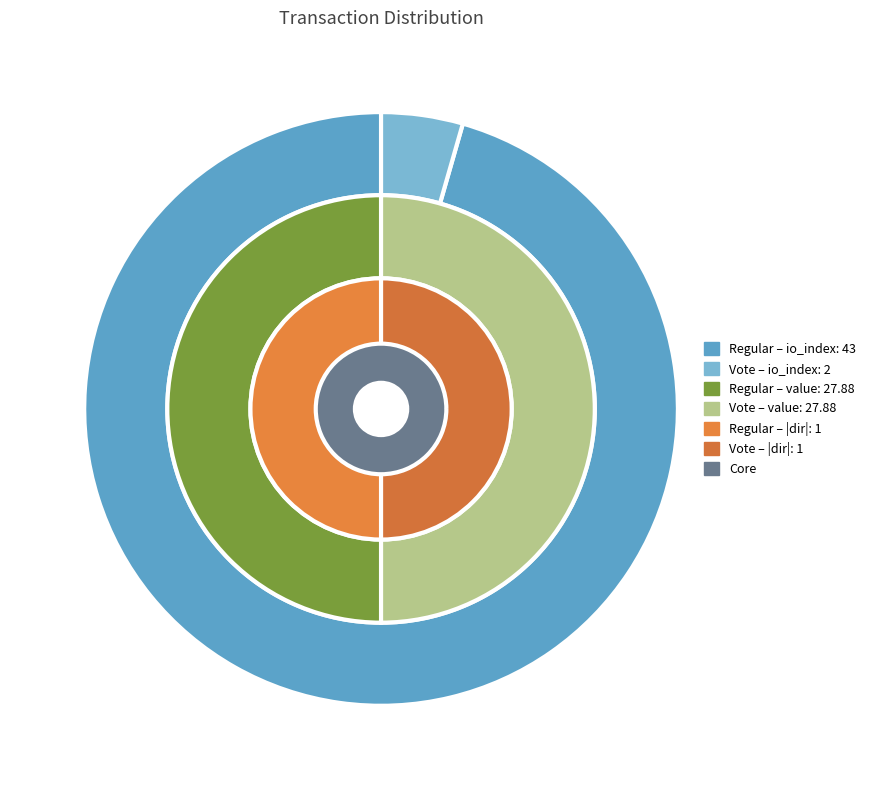

Rank the series by their maximum value, from lowest to highest.

direction, value, io_index